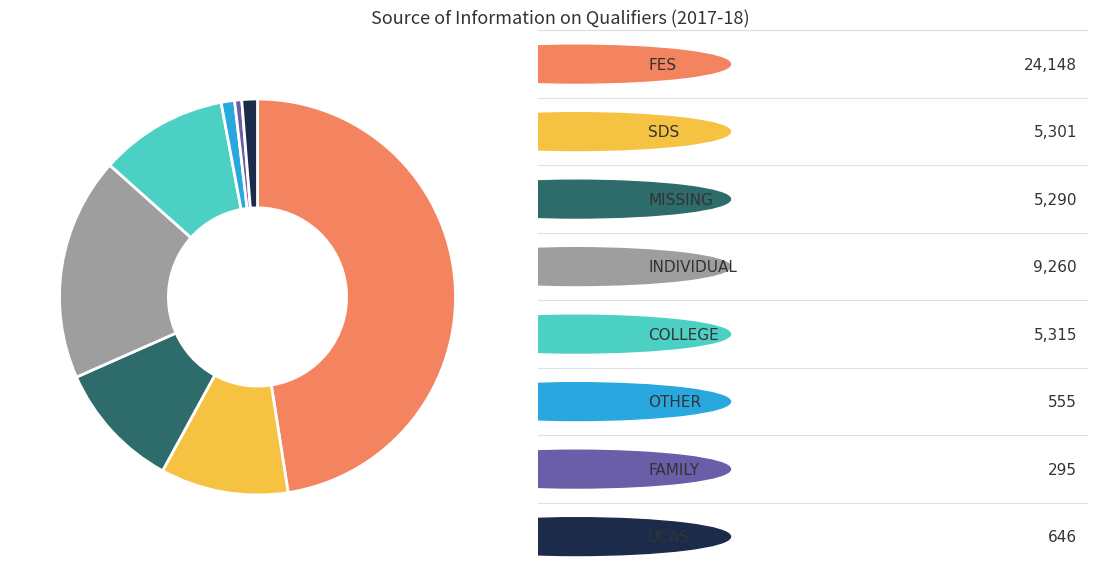

Is there a majority slice in this chart?

No